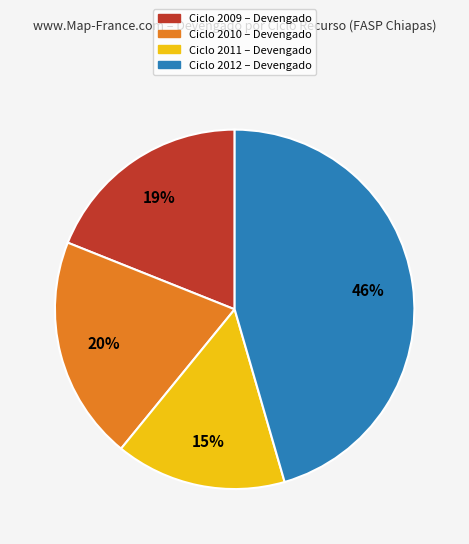

Is there any slice that represents more than half of the pie?

No